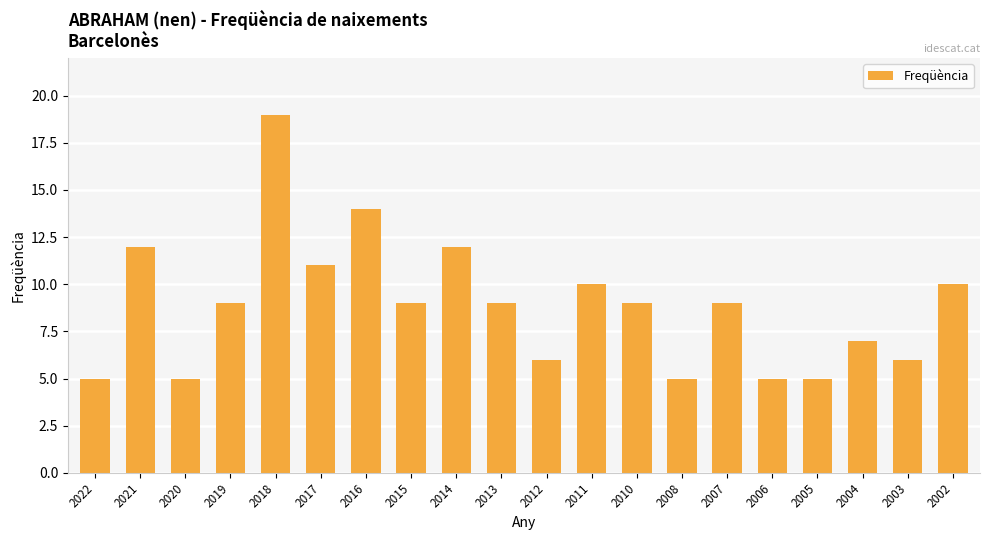

What is the difference between the values at 2012 and 2013?

3